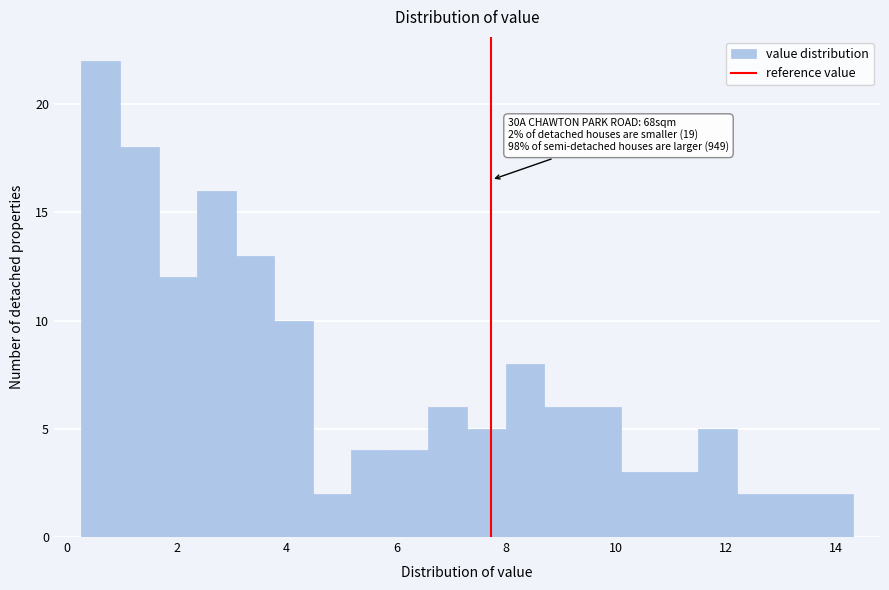

Read against the x-axis, roughly where is the centre of the tallest bar?

0.6